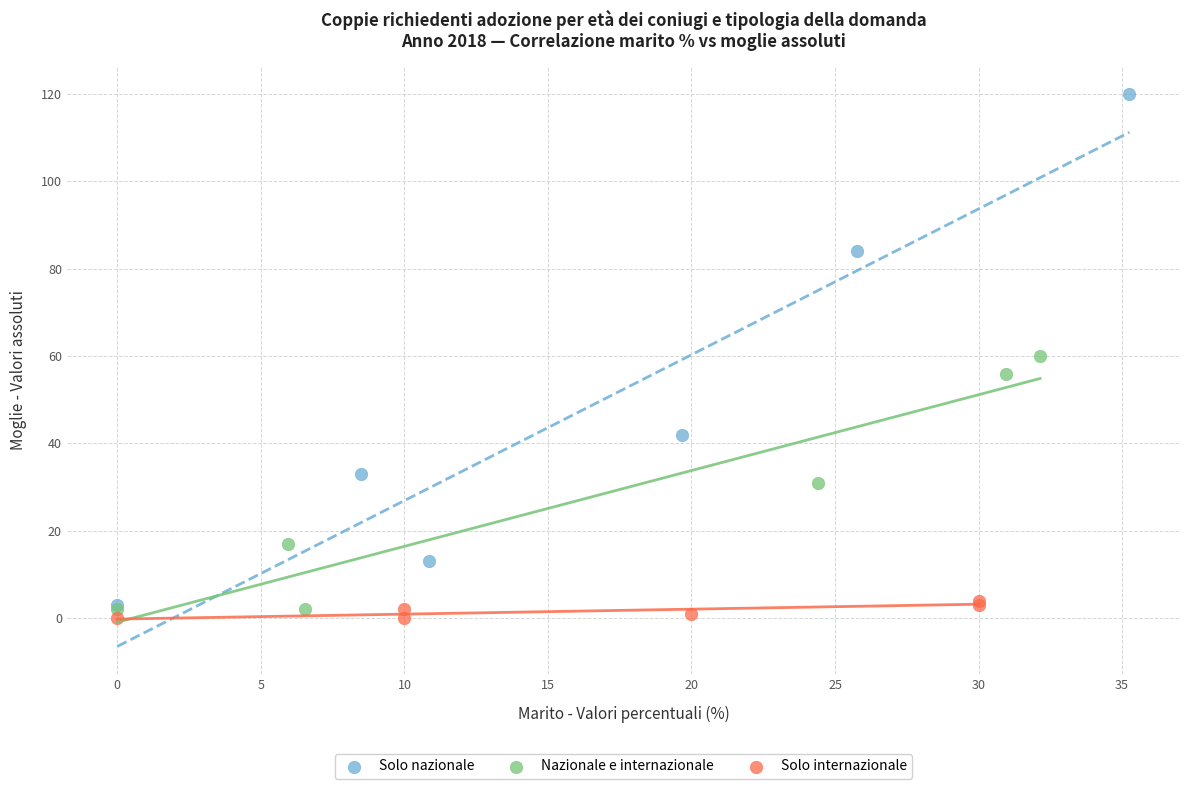

Which series has the widest spread of Y values?

Solo nazionale